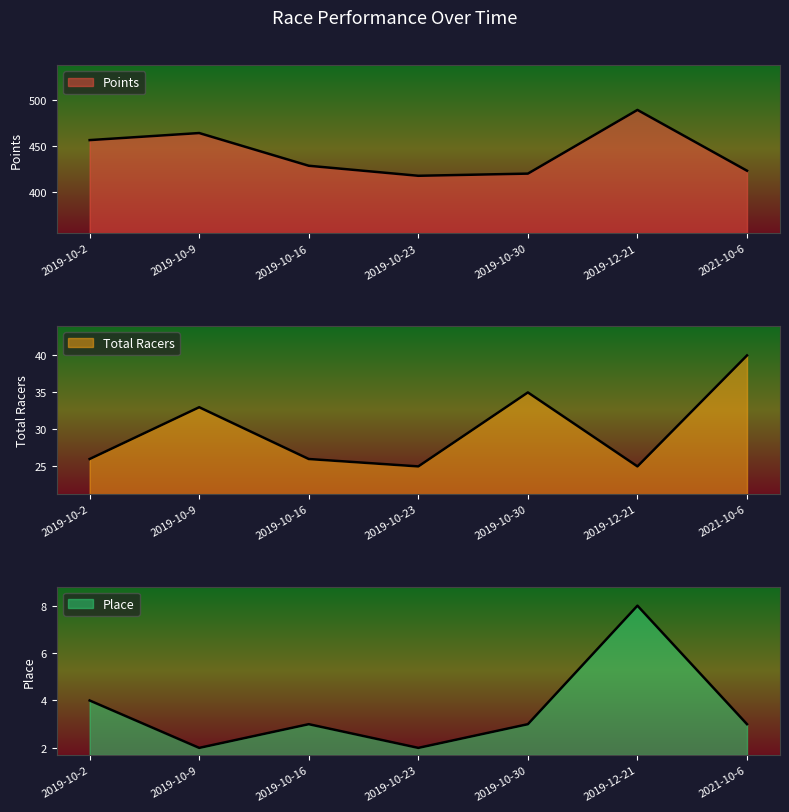

Rank the series by their maximum value, from lowest to highest.

Place, Total Racers, Points